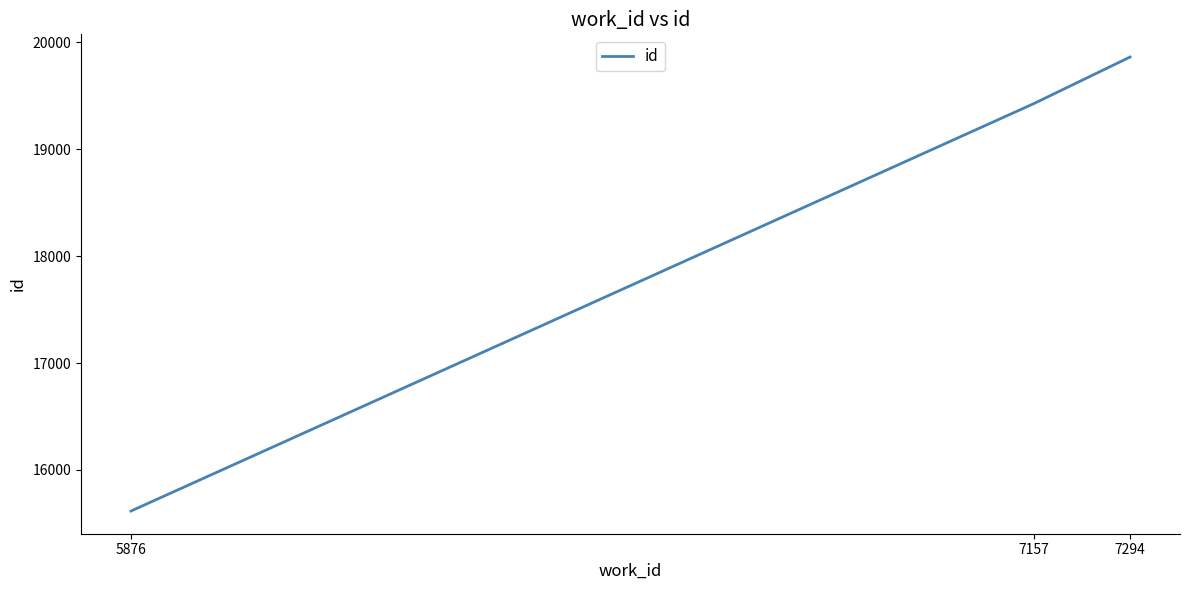

Between 7157 and 5876, which is larger?

7157